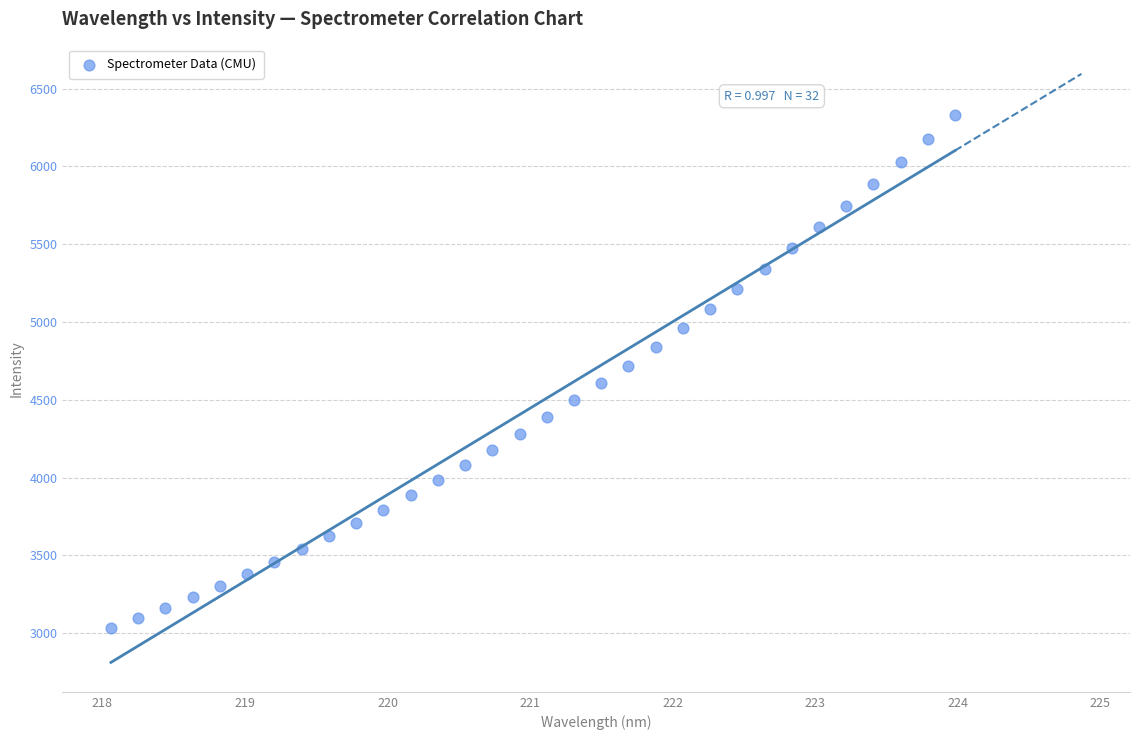

What is the range of X values (max minus min)?

5.9